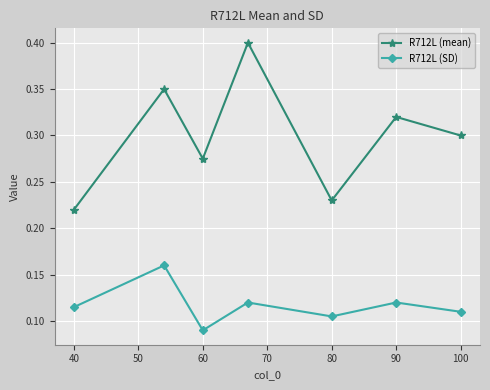

What is the sum of all R712L (SD) values?

0.8